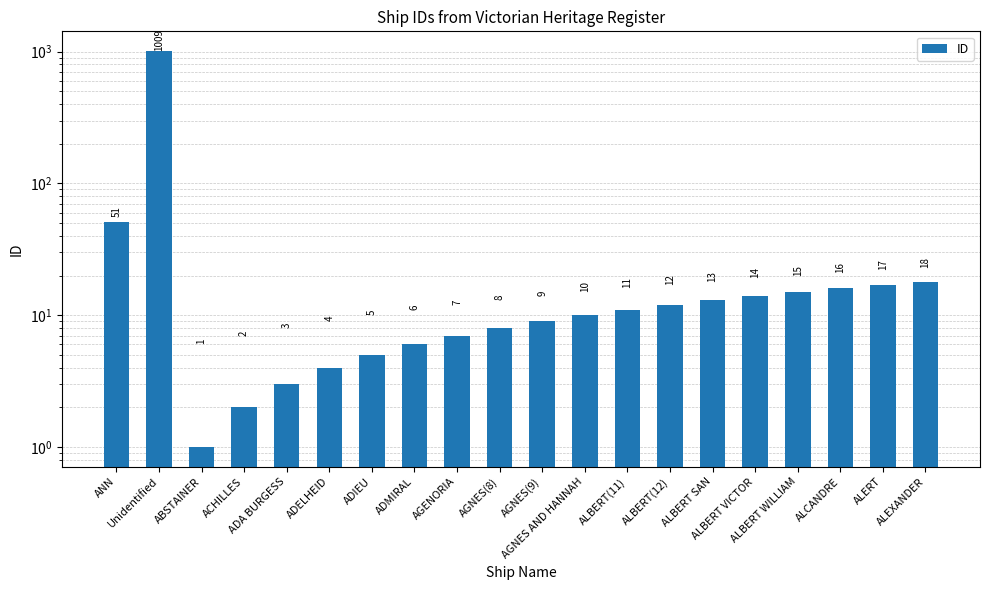

What is the greatest value displayed?

1009